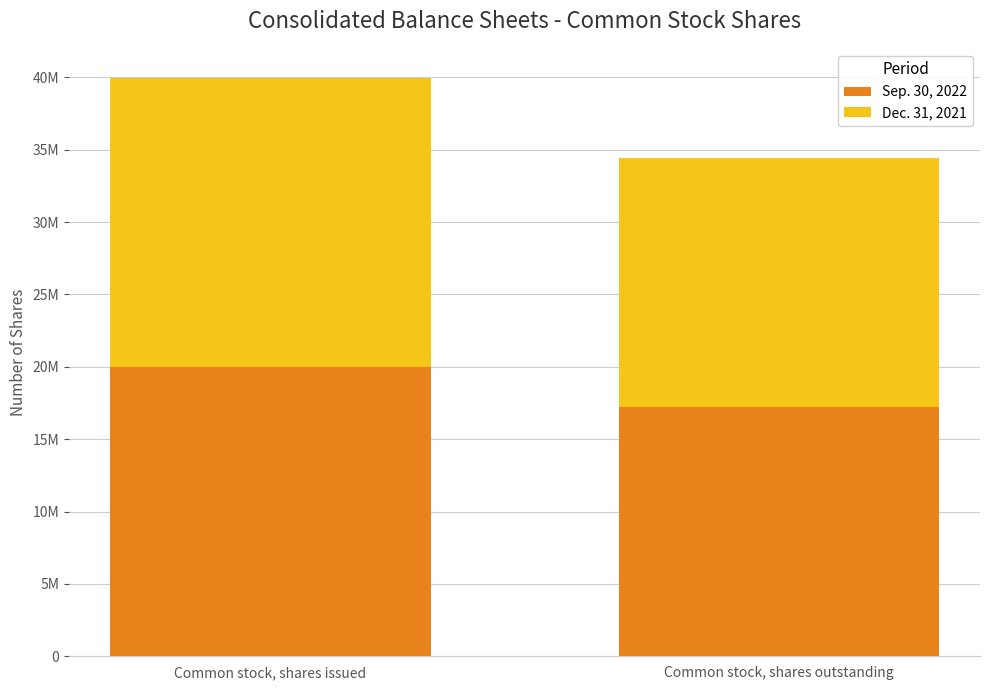

Where is Sep. 30, 2022 nearest to the value 18599931?

Common stock, shares issued